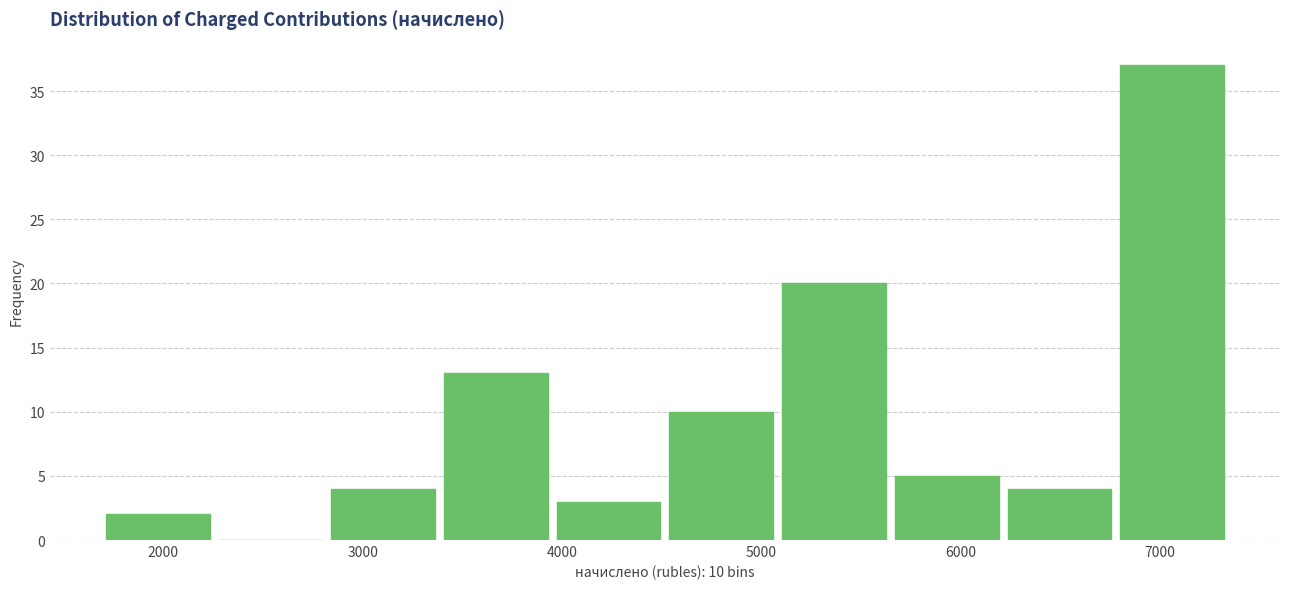

Which range on the x-axis has the tallest bar?

6800 to 7300